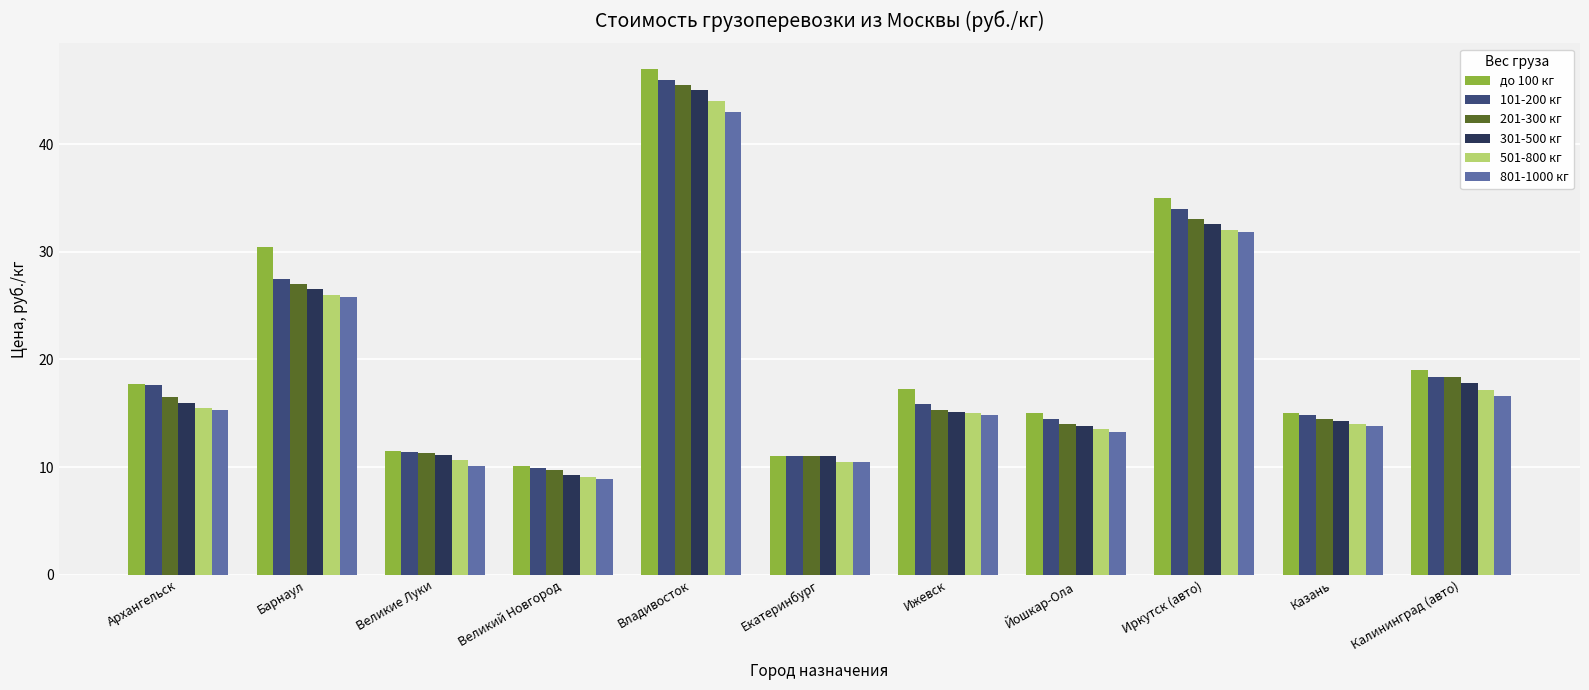

What is the maximum value for 501-800 кг?

44.0